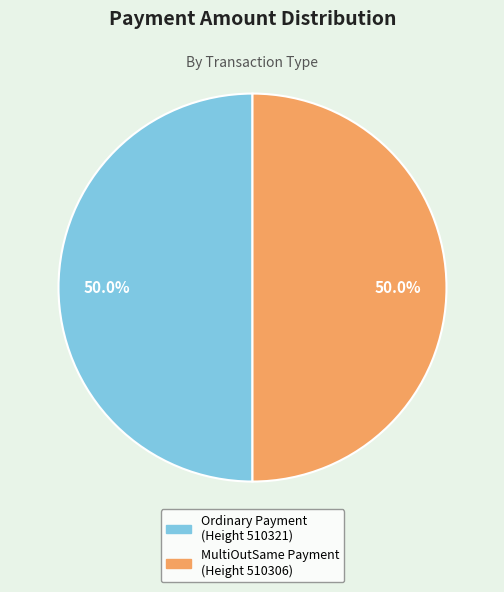

Is the sum of MultiOutSame Payment (Height 510306) and Ordinary Payment (Height 510321) greater than half?

Yes